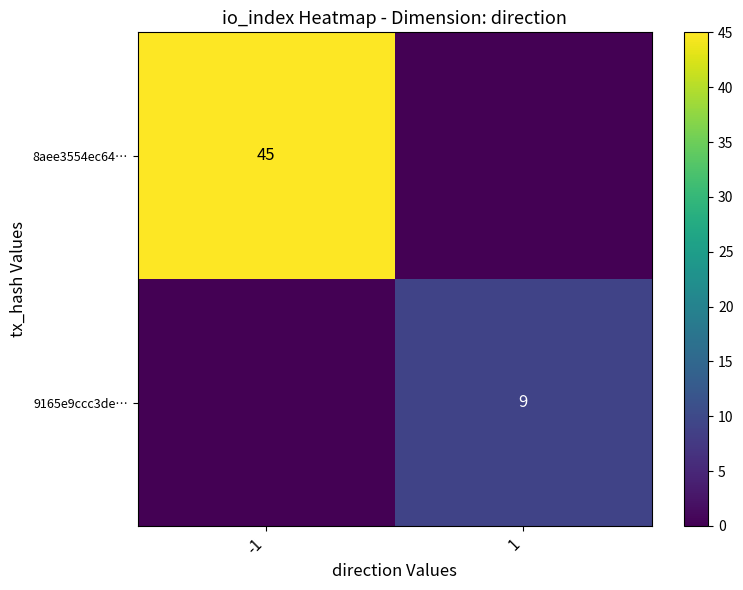

The value of 8aee3554ec64… at -1 is 45. True or false?

True